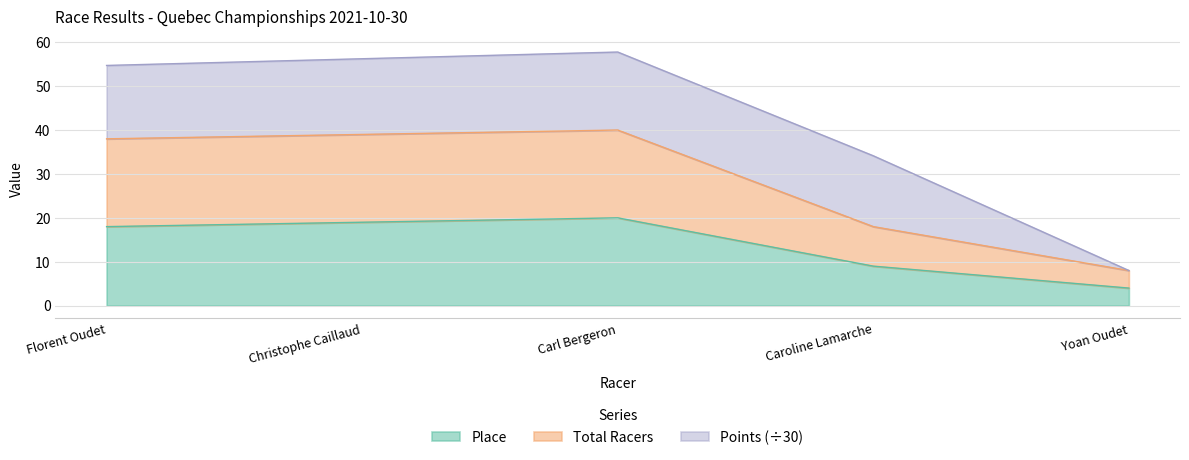

What is the average value of the Place series?

14.0